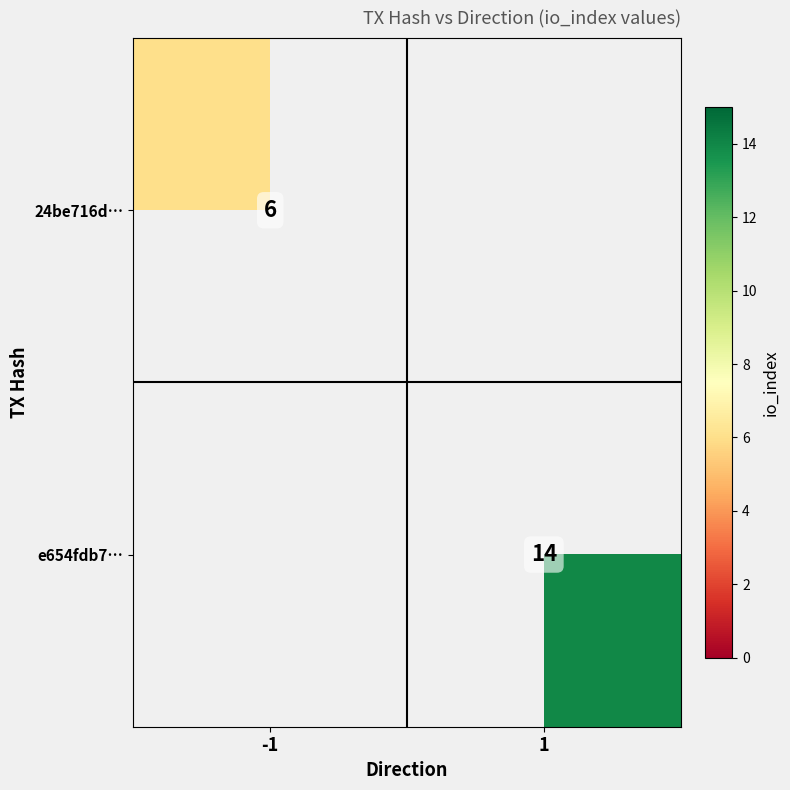

The e654fdb7… series shows 5 at 1. True or false?

False